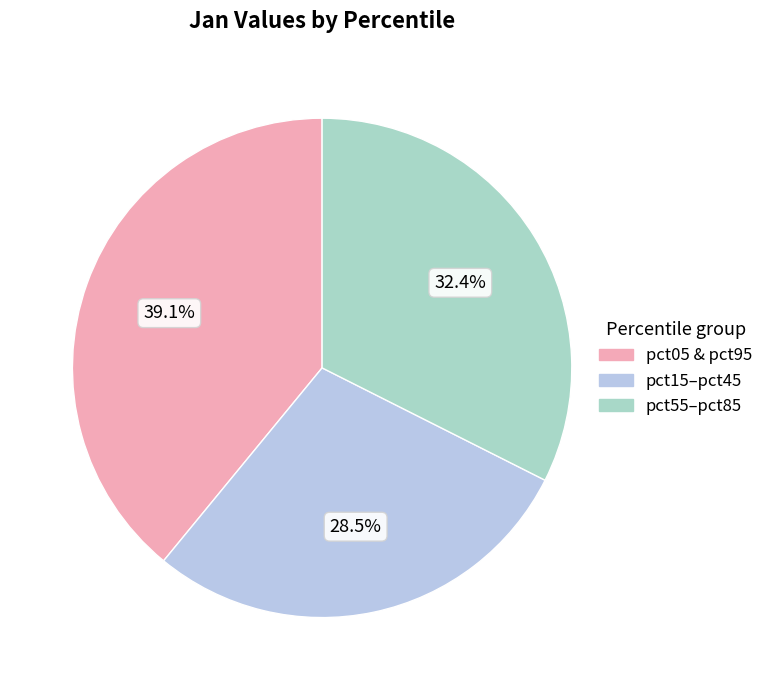

What is the largest slice in the pie chart?

pct05